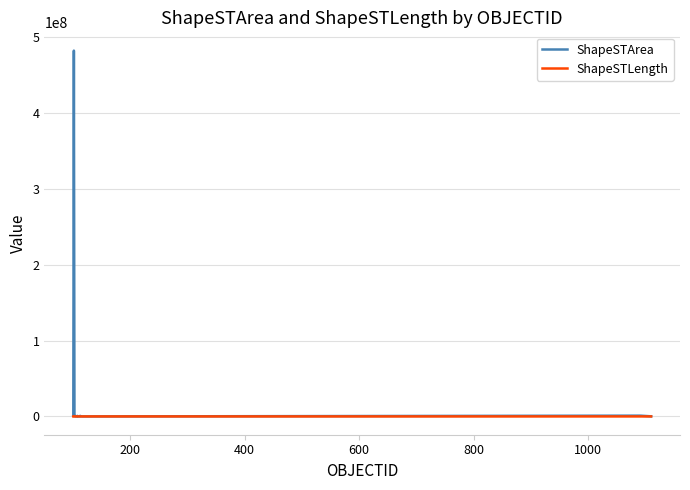

What is the greatest value displayed?

481875987.4